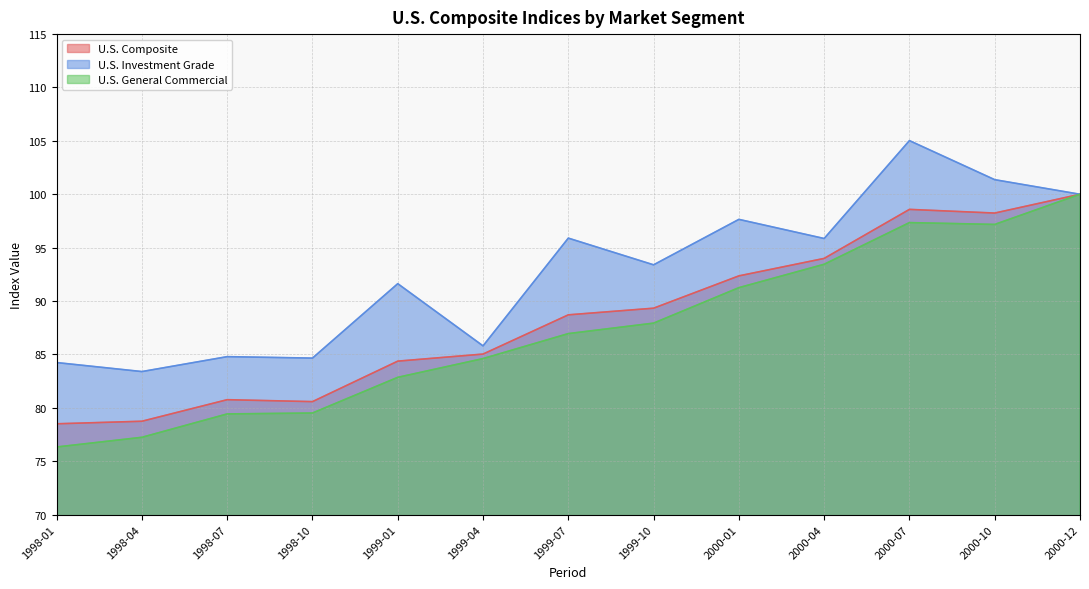

What is the sum of all U.S. Investment Grade values?

1203.7